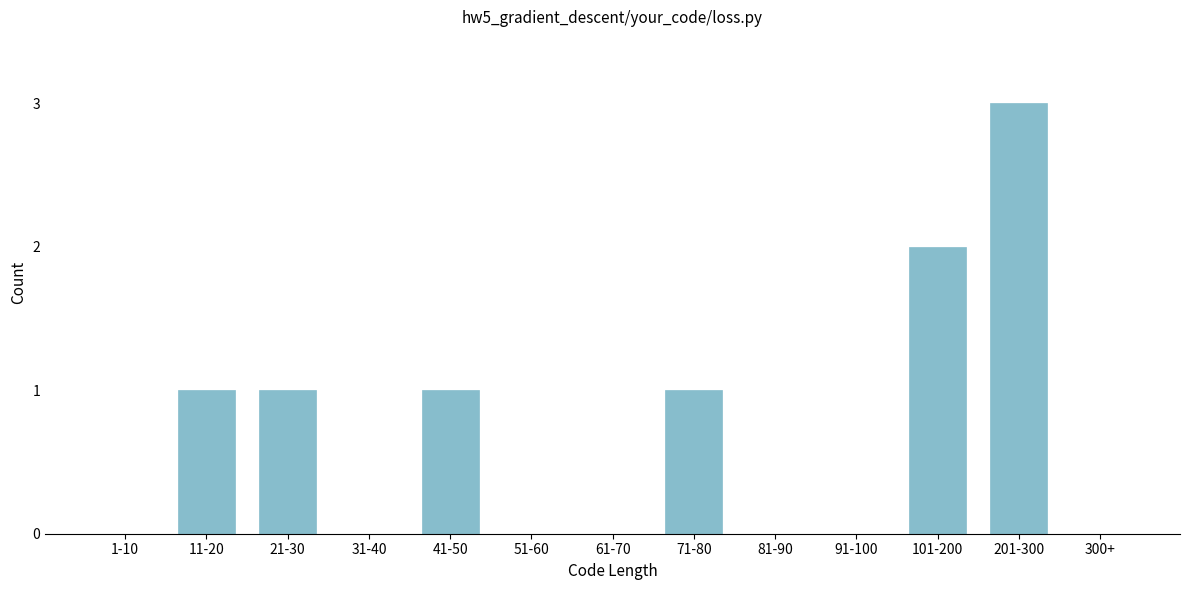

Reading left to right, list all the values displayed in this chart.

1-10=0	11-20=1	21-30=1	31-40=0	41-50=1	51-60=0	61-70=0	71-80=1	81-90=0	91-100=0	101-200=2	201-300=3	300+=0